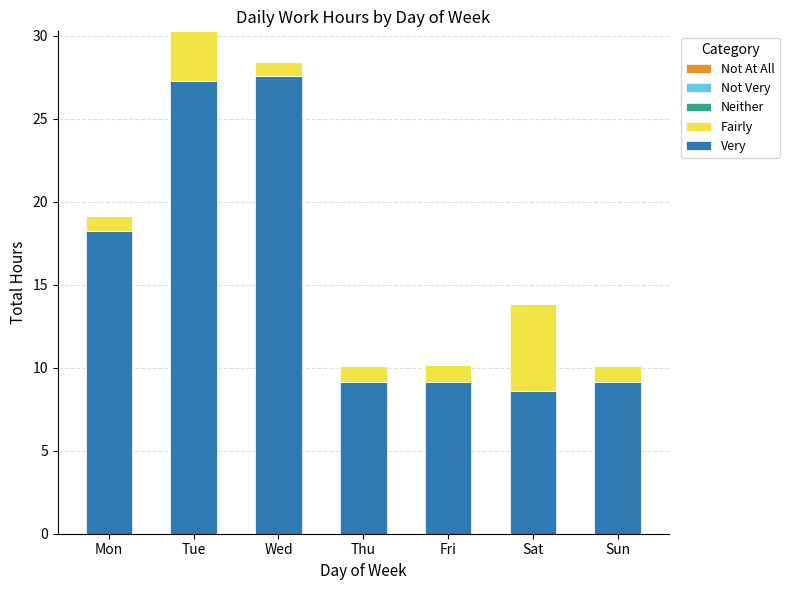

At which category is the sum across all series the highest?

Tue